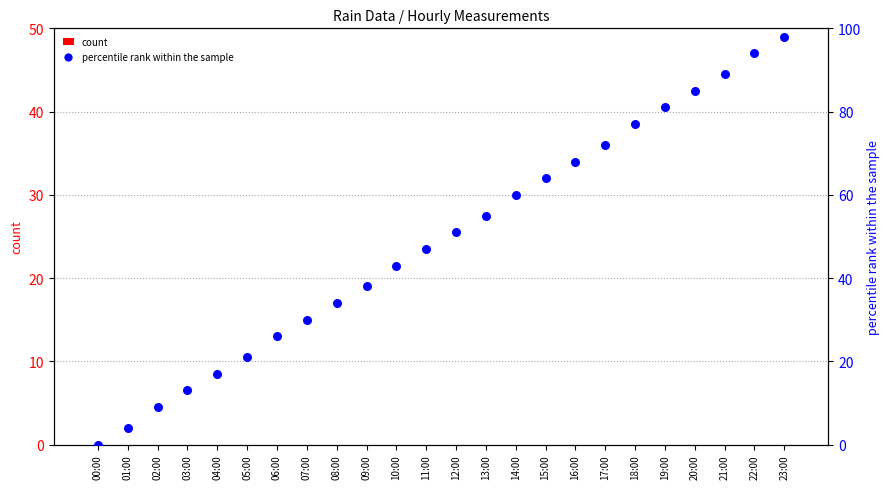

At which category is the sum across all series the highest?

23:00